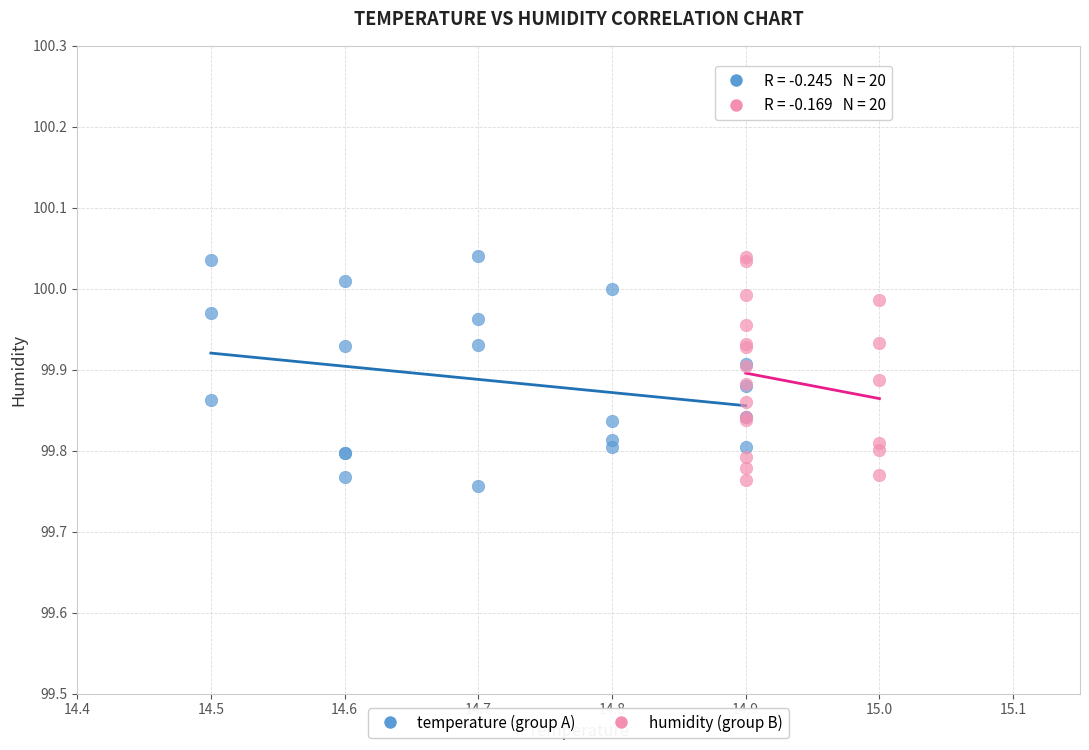

What are all the series names shown in the legend?

temperature (group A), humidity (group B)